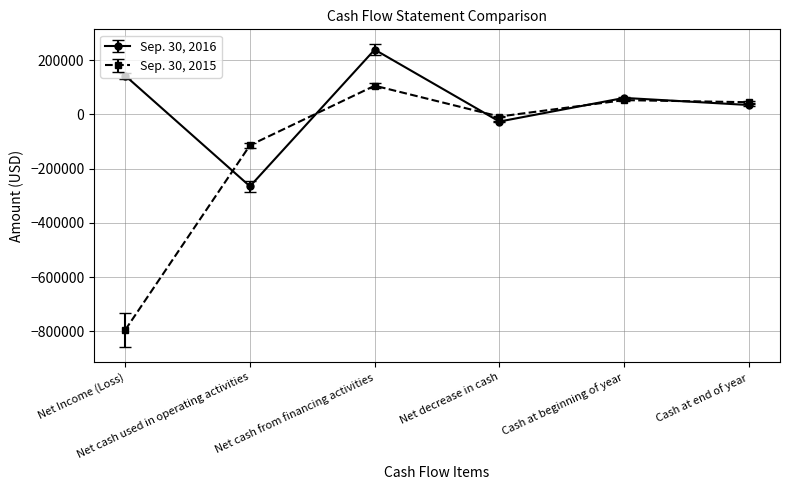

List the series in order of their overall mean, lowest first.

Sep. 30, 2015, Sep. 30, 2016